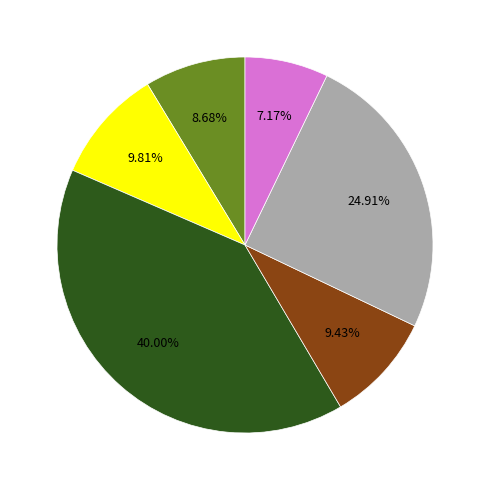

Is there any slice that represents more than half of the pie?

No